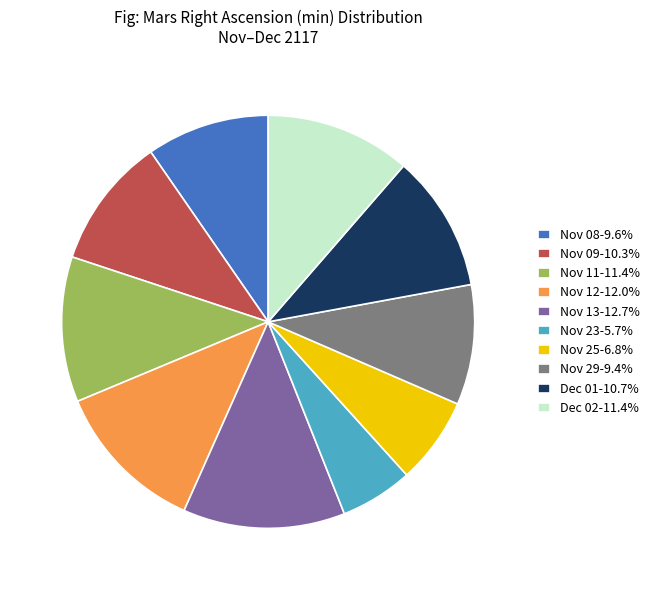

Is the sum of Nov 25-6.8% and Dec 01-10.7% greater than half?

No